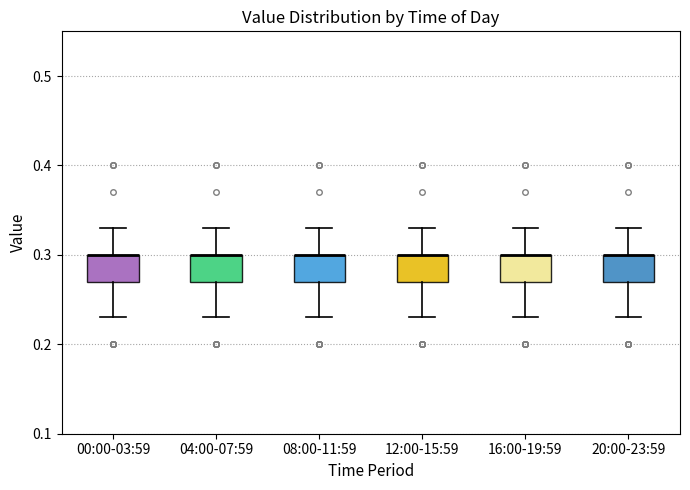

Reading left to right, transcribe this box plot: for each box, give where its median line is, the range the box spans, and where its two whiskers end, as read against the y-axis. The values are not printed on the chart, so give them approximately, as read against the axis.

00:00-03:59: median 0.30 (drawn on the box's upper edge), box 0.27 to 0.30, whiskers 0.23 to 0.33
04:00-07:59: median 0.30 (drawn on the box's upper edge), box 0.27 to 0.30, whiskers 0.23 to 0.33
08:00-11:59: median 0.30 (drawn on the box's upper edge), box 0.27 to 0.30, whiskers 0.23 to 0.33
12:00-15:59: median 0.30 (drawn on the box's upper edge), box 0.27 to 0.30, whiskers 0.23 to 0.33
16:00-19:59: median 0.30 (drawn on the box's upper edge), box 0.27 to 0.30, whiskers 0.23 to 0.33
20:00-23:59: median 0.30 (drawn on the box's upper edge), box 0.27 to 0.30, whiskers 0.23 to 0.33